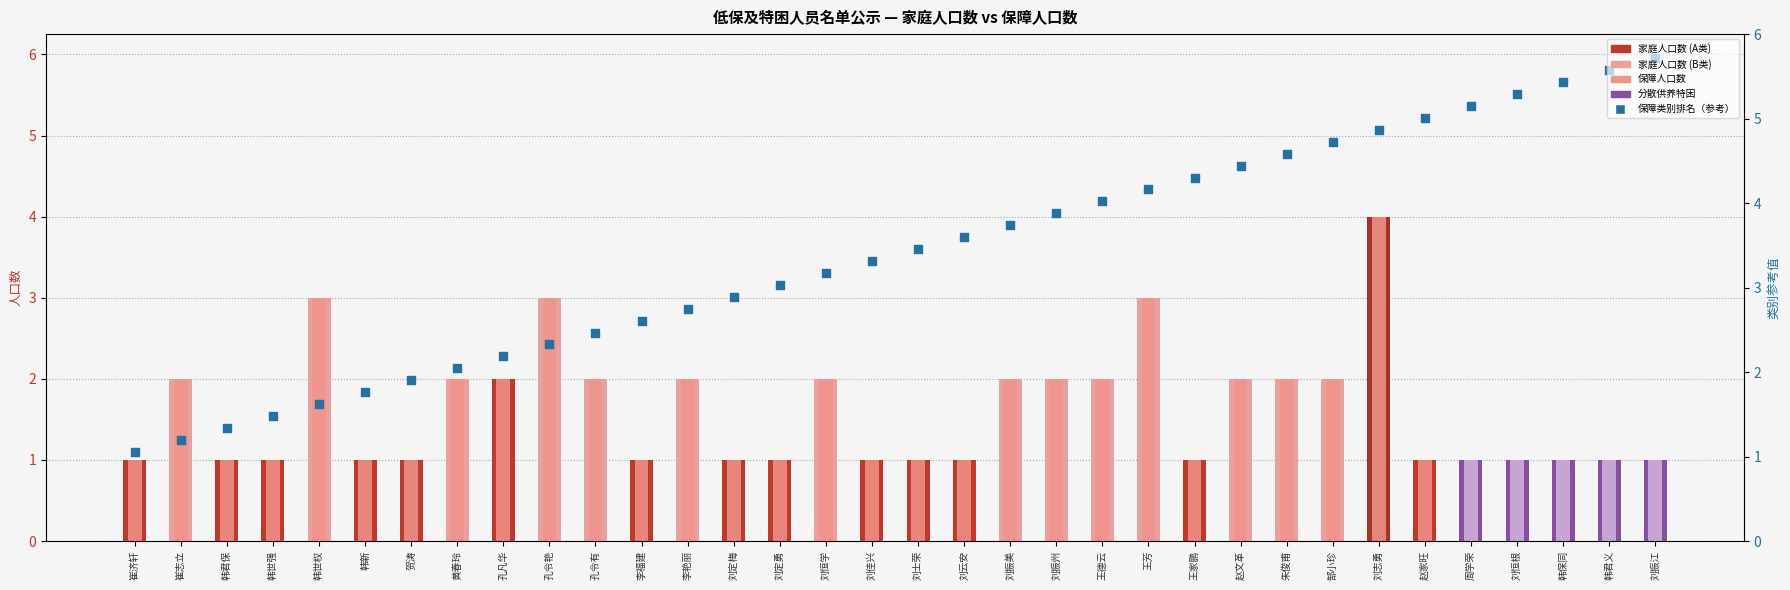

Which series has the largest total across all categories?

保障类别排名（参考）